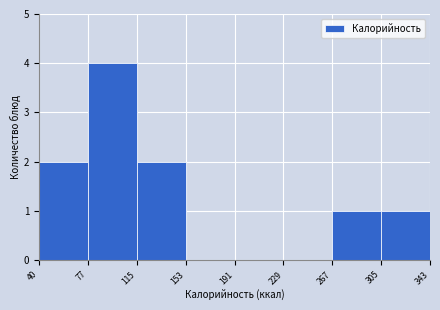

Reading left to right, list every bar in this chart as the range it spans on the x-axis followed by its height. The values are not printed on the chart, so give them approximately, as read against the axis.

40 to 77: 2
77 to 115: 4
115 to 153: 2
153 to 191: 0
191 to 229: 0
229 to 267: 0
267 to 305: 1
305 to 343: 1